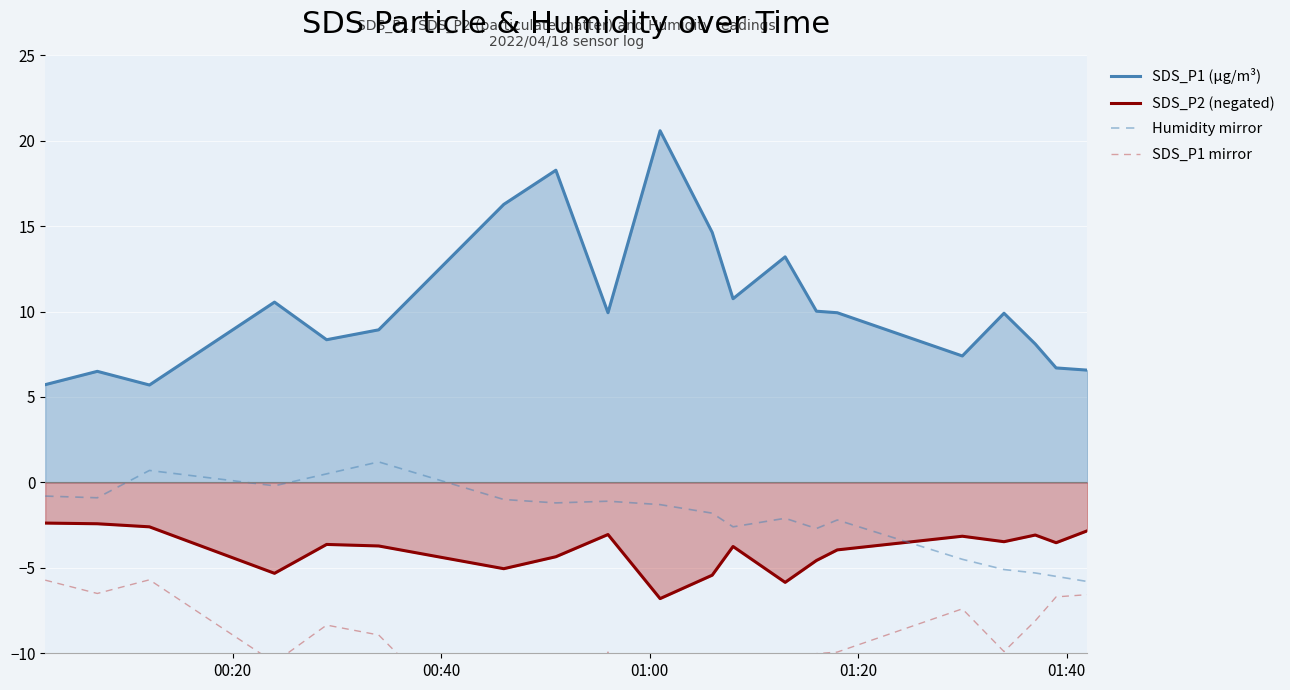

True or false: SDS_P1 (µg/m³) and Humidity mirror cross at least once.

False